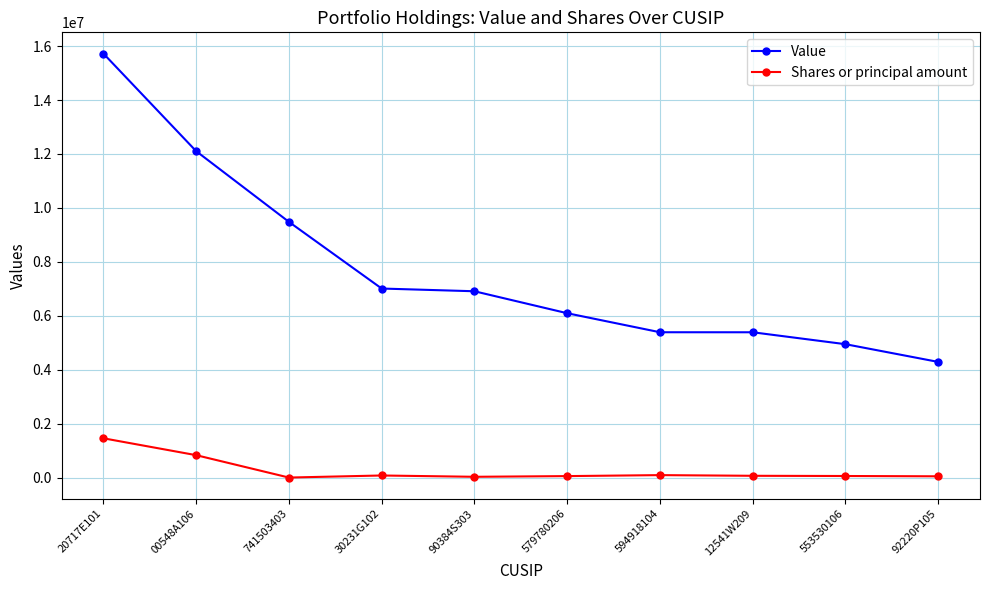

True or false: Shares or principal amount and Value cross at least once.

False